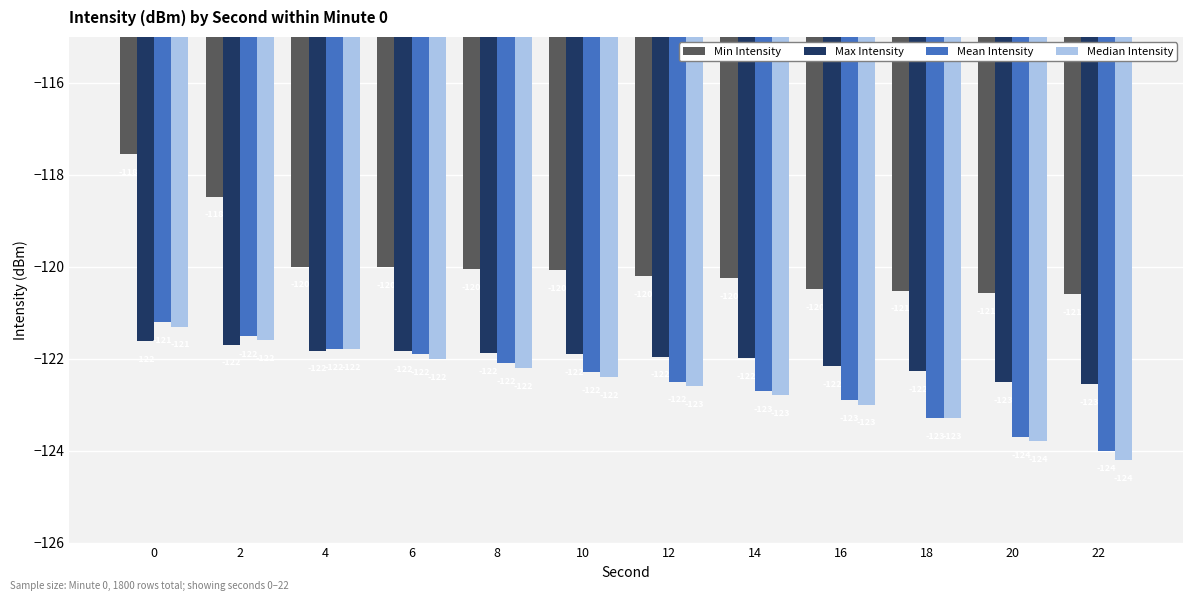

What is the maximum value for Max Intensity?

-121.6